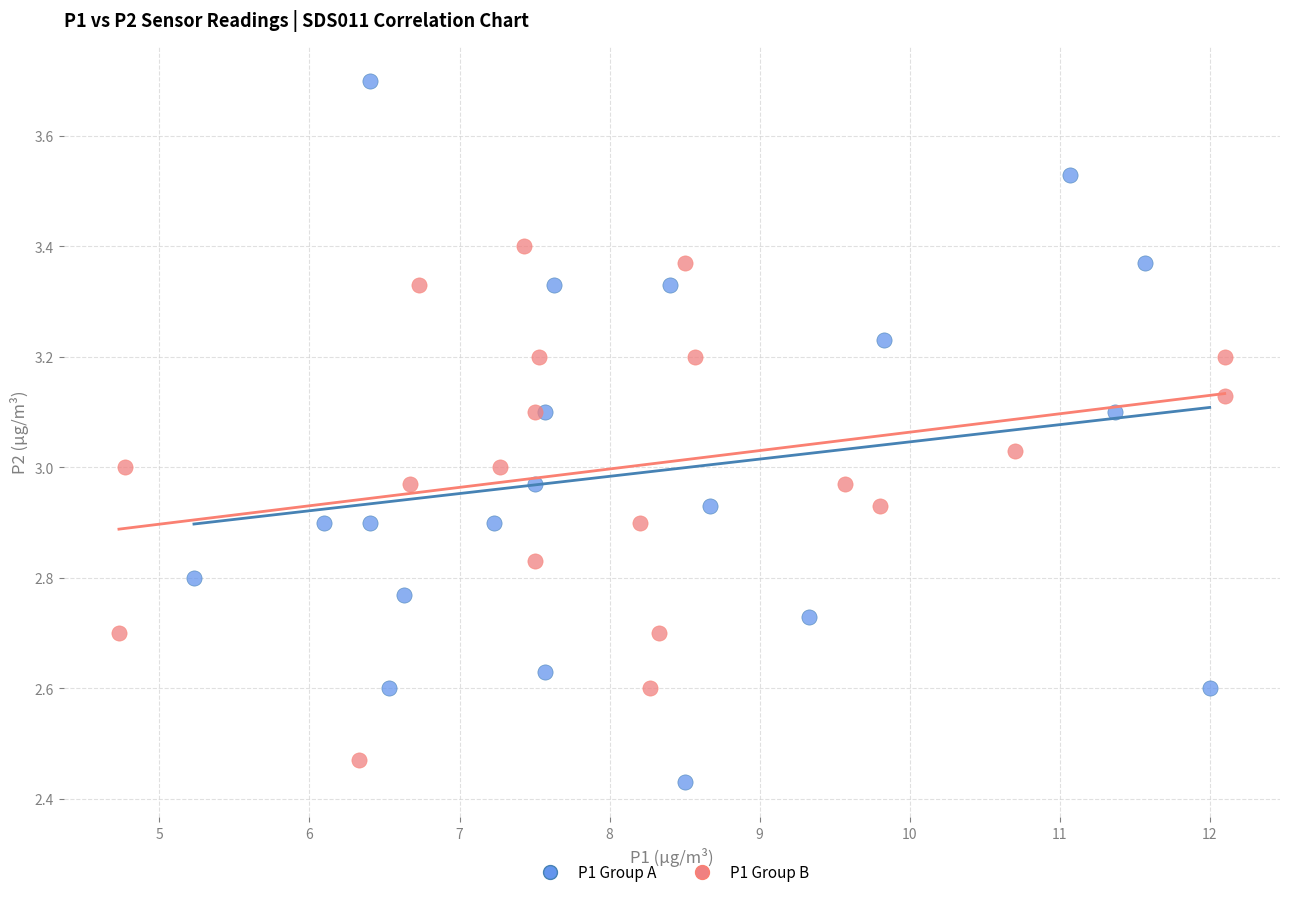

What are all the series names shown in the legend?

P1 Group A, P1 Group B